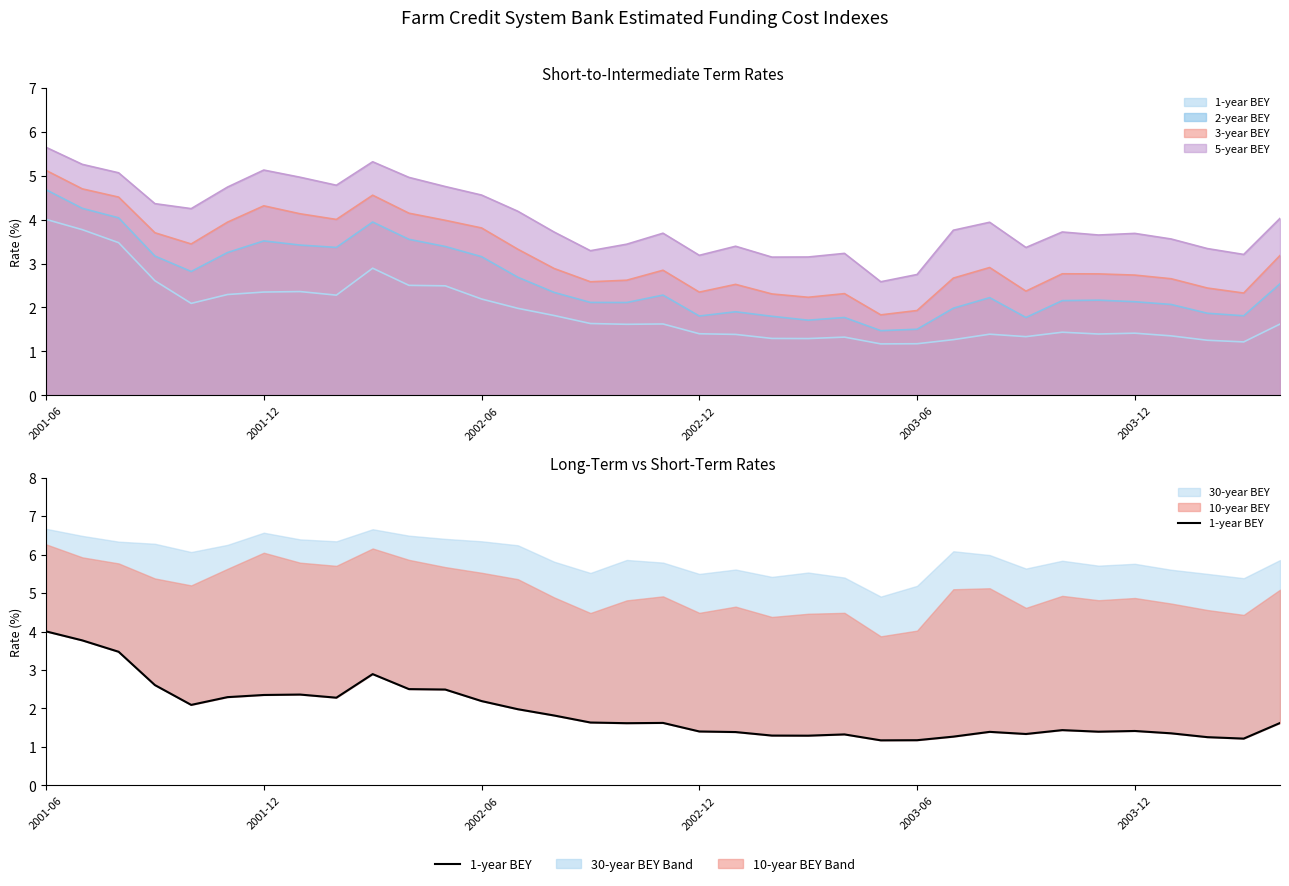

Which category has the highest value across all series?

2001-06